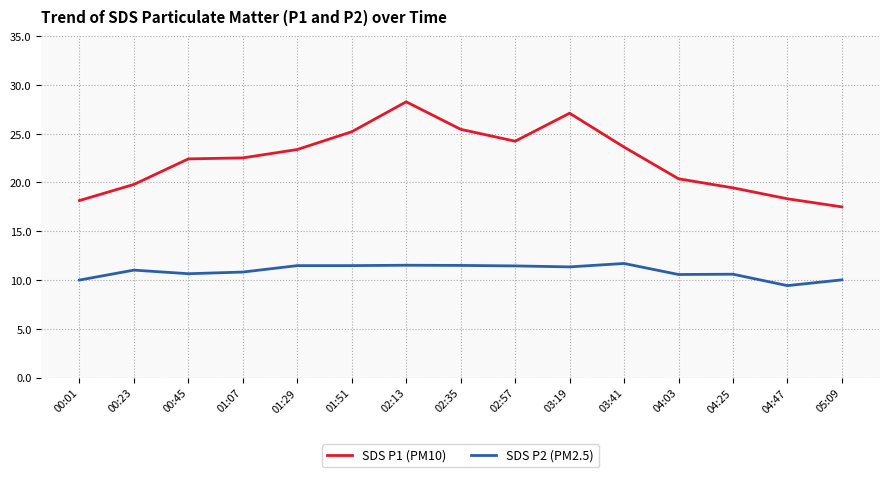

What is the minimum value for SDS P2 (PM2.5)?

9.4